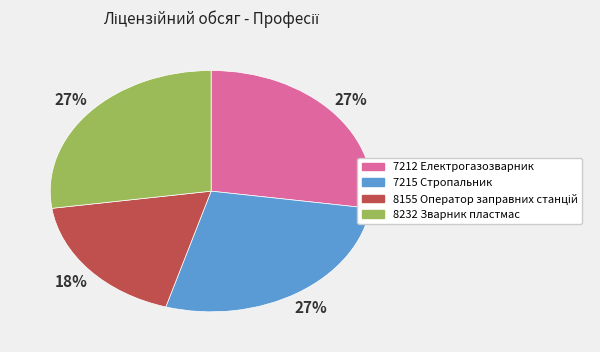

True or false: 7212 Електрогазозварник accounts for 27% of the total.

True